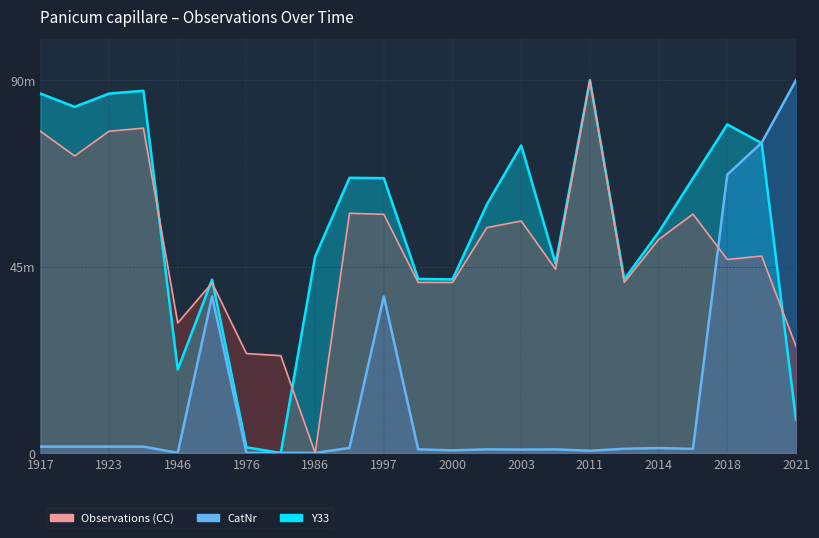

Does the chart display data point markers on the line(s)?

No